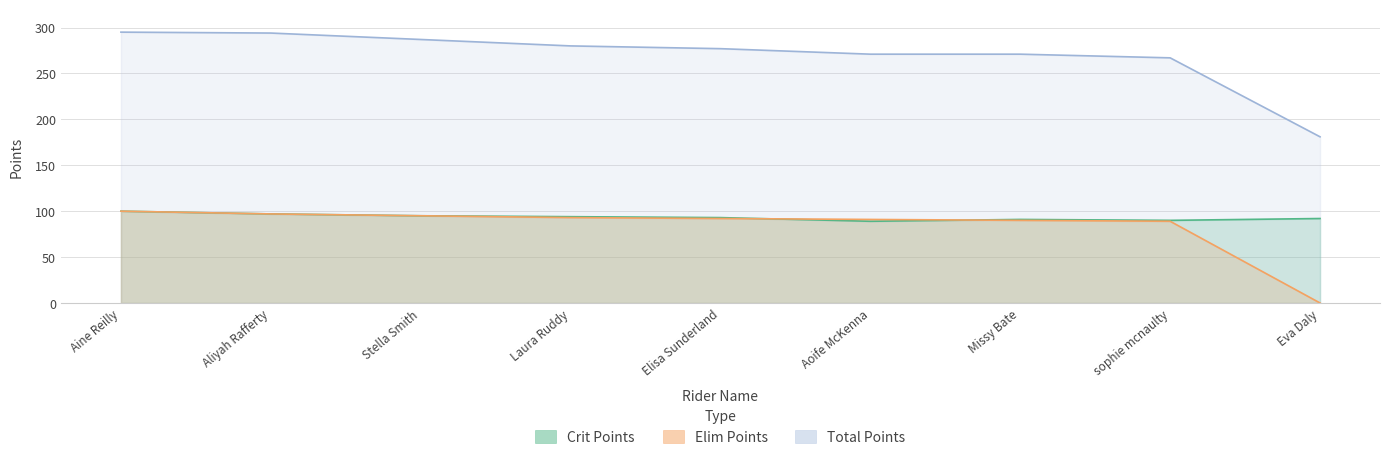

How many lines are shown in the chart?

3